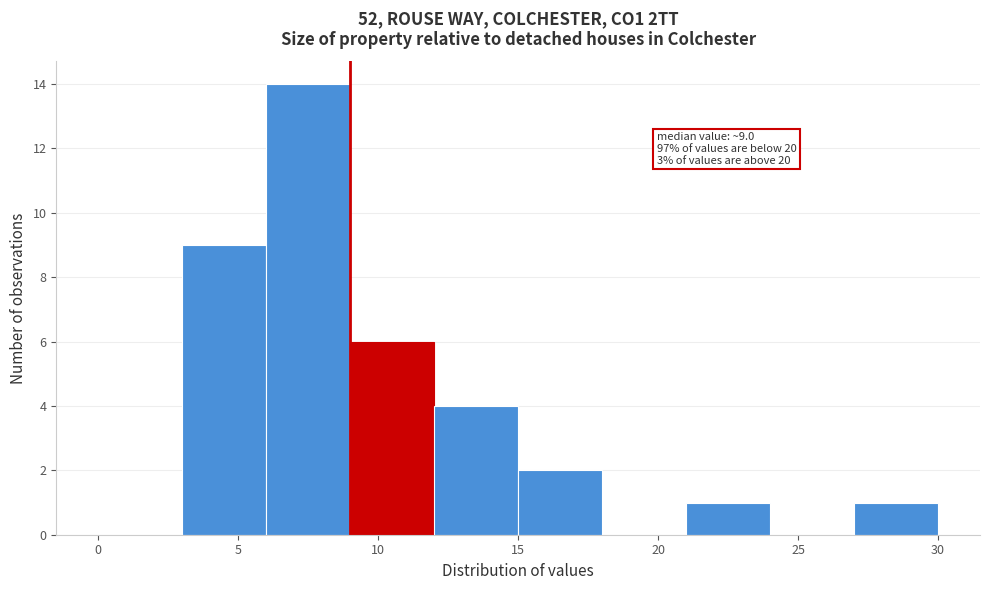

Which range on the x-axis has the tallest bar?

6 to 9